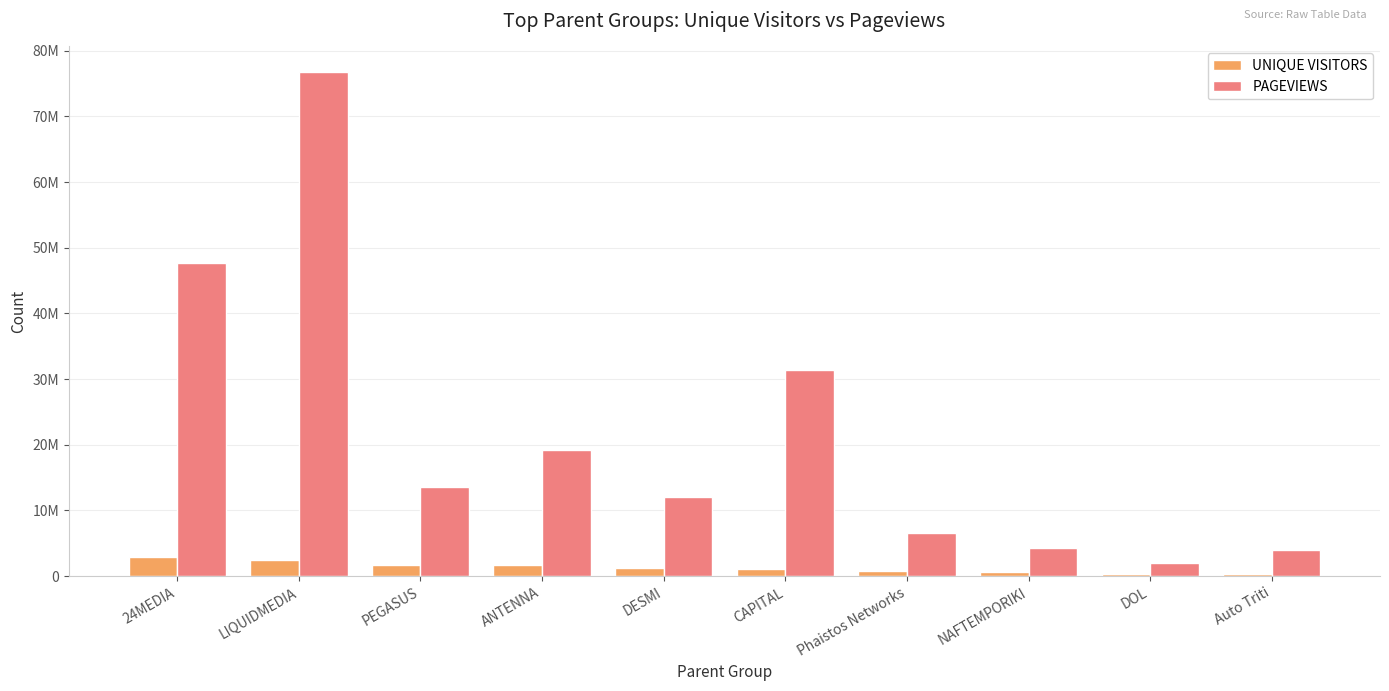

What are all the series names shown in the legend?

UNIQUE VISITORS, PAGEVIEWS